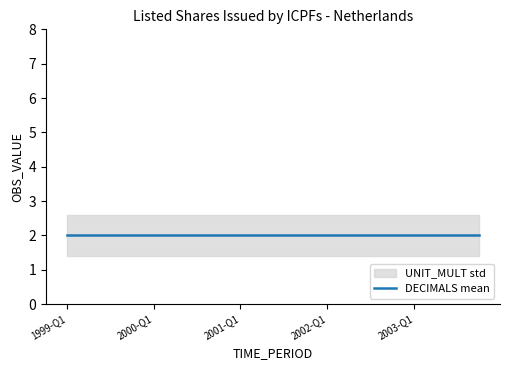

The DECIMALS series shows 2 at 2000-Q1. True or false?

True